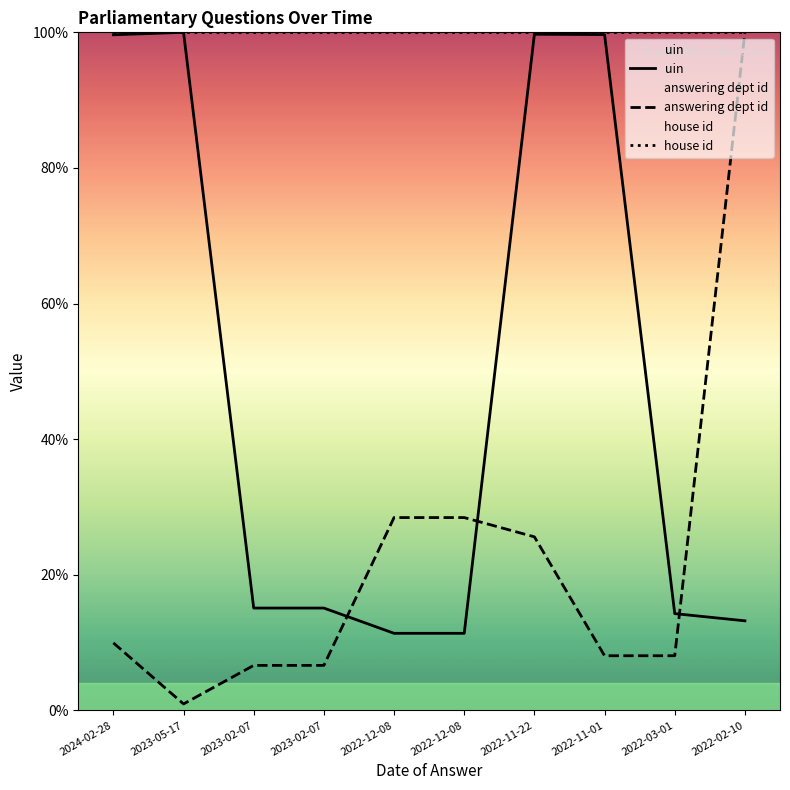

What is the approximate value of uin at 2022-11-01?

99.7